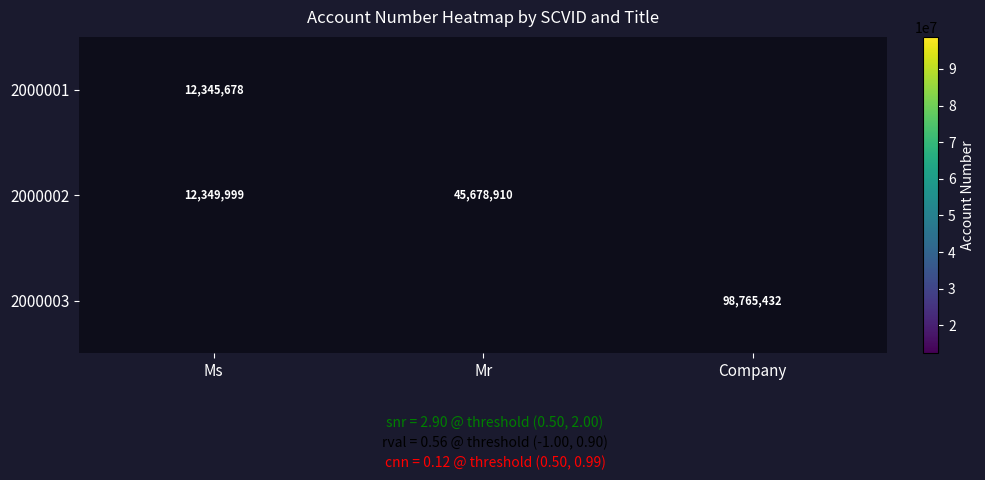

Is it true that 2000002 equals 12349999 at Ms?

True